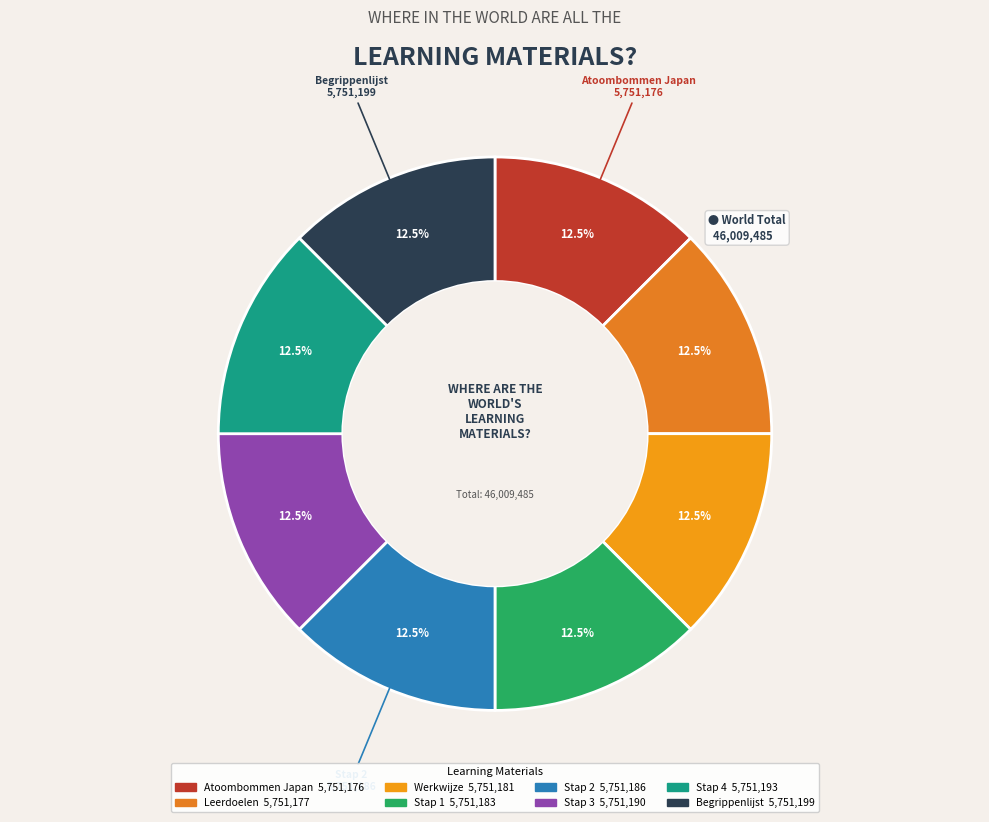

What is the total percentage of Leerdoelen and Atoombommen Japan?

25.0%